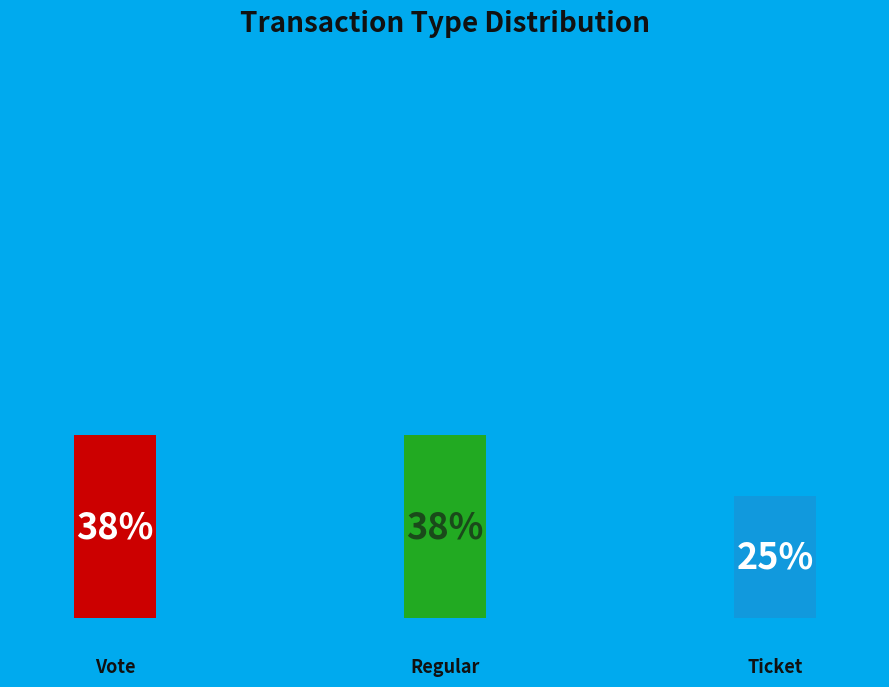

What is the smallest slice in the pie chart?

Ticket